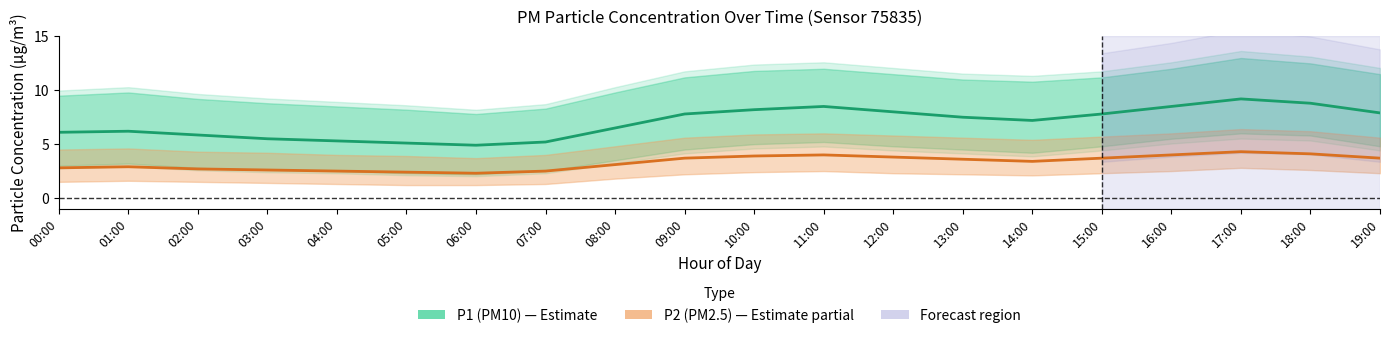

What is the label of the 10th point from the left?

09:00